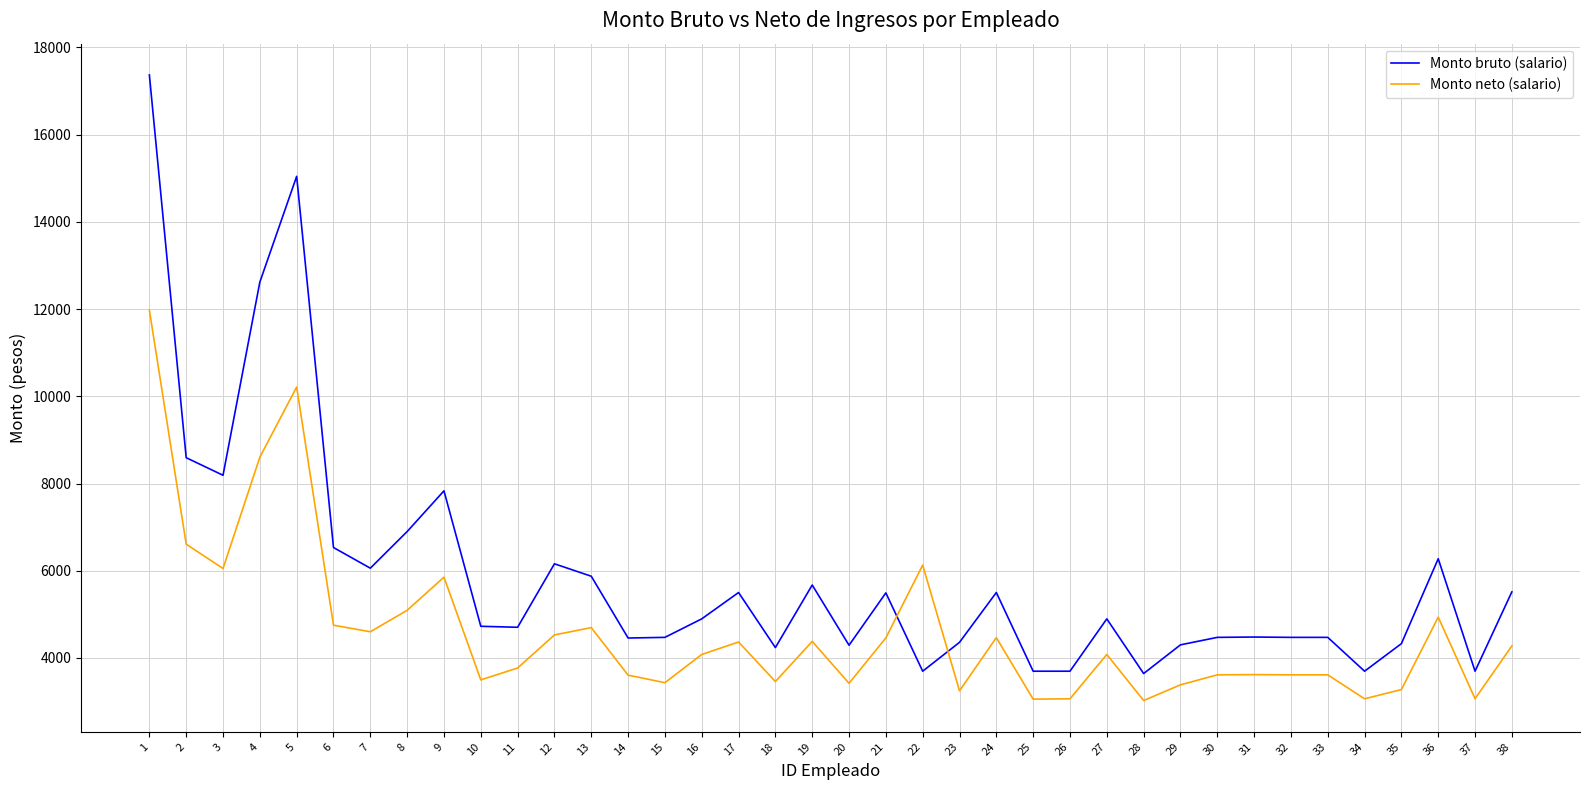

Rank the series at 6 from lowest to highest value.

Monto neto (salario), Monto bruto (salario)